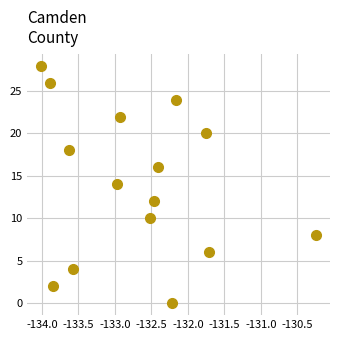

What is the range of Y values (max minus min)?

28